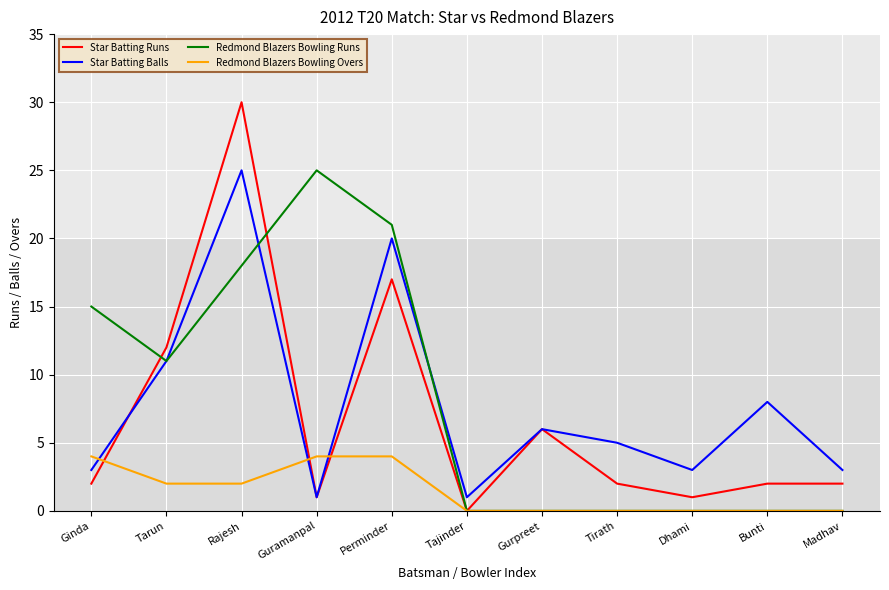

Which series has the widest spread of values?

Star Batting Runs